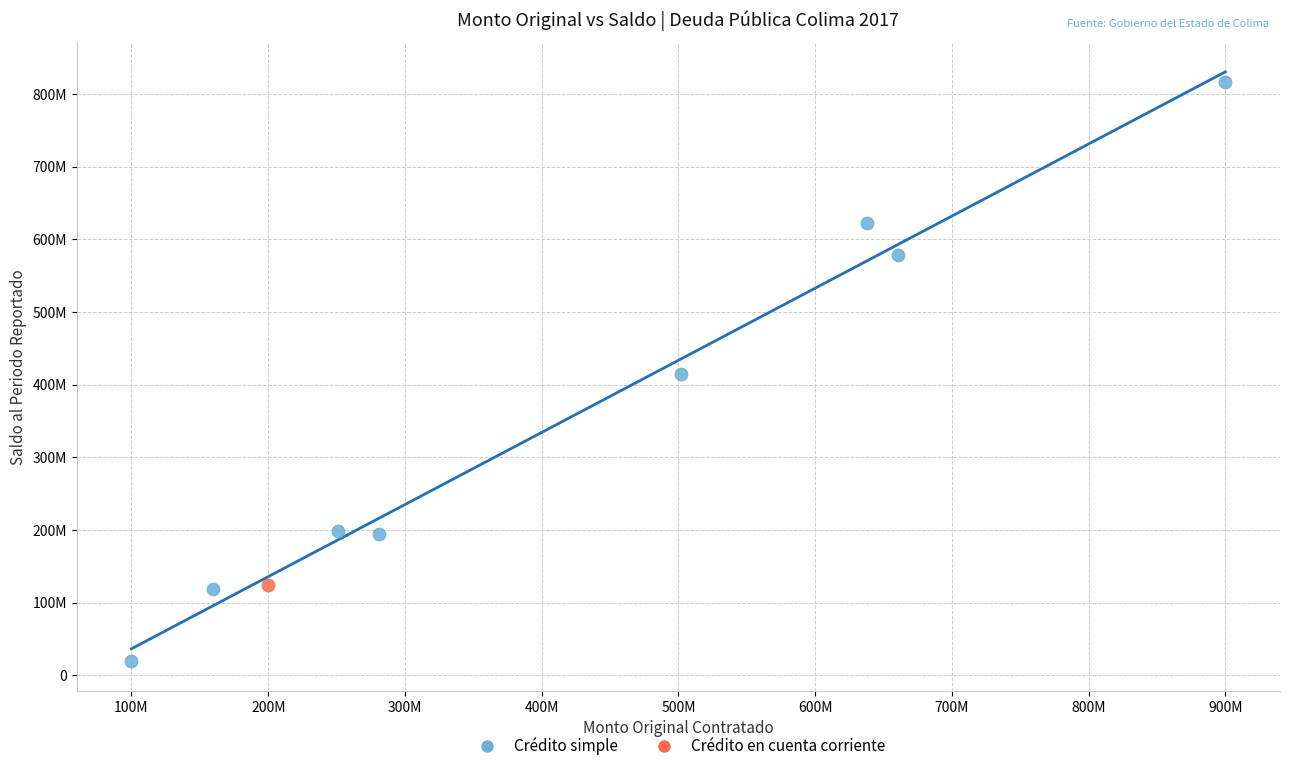

What are all the series names shown in the legend?

Crédito simple, Crédito en cuenta corriente